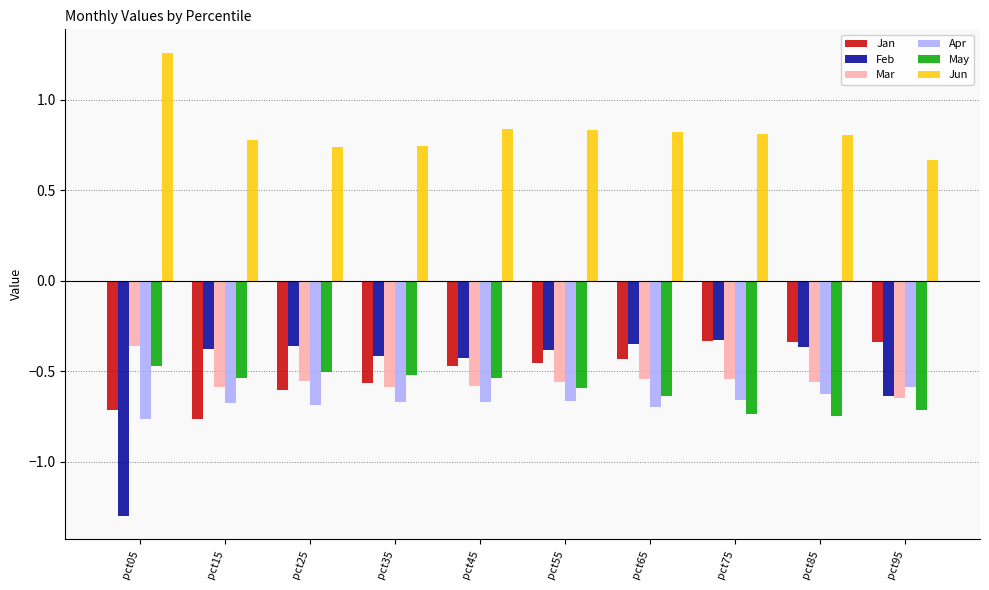

The value of Jan at pct15 is -1.0. True or false?

False